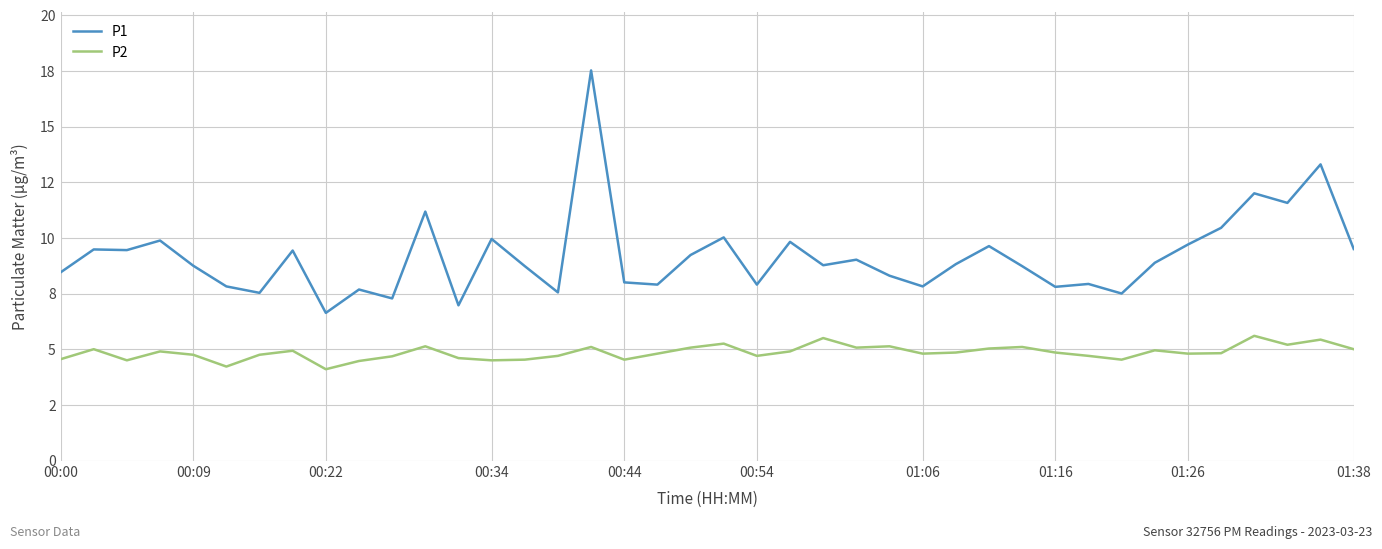

Where is P1 nearest to the value 12?

36